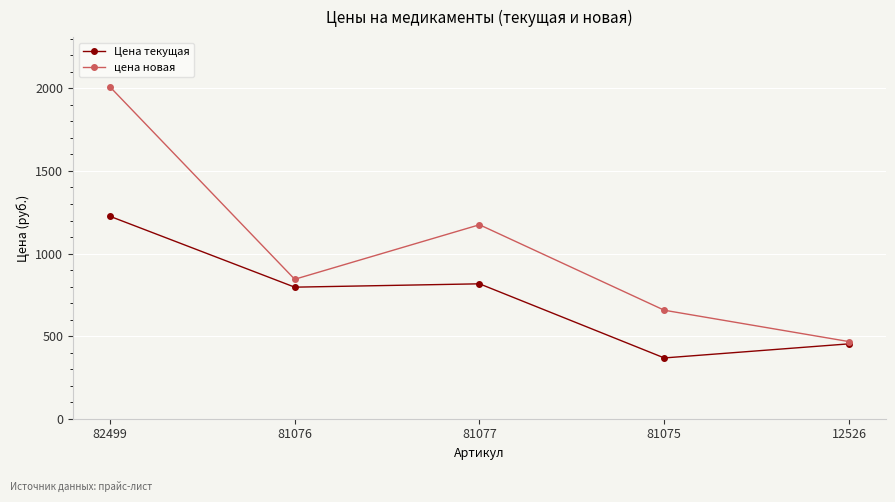

Which series has the largest total across all categories?

цена новая